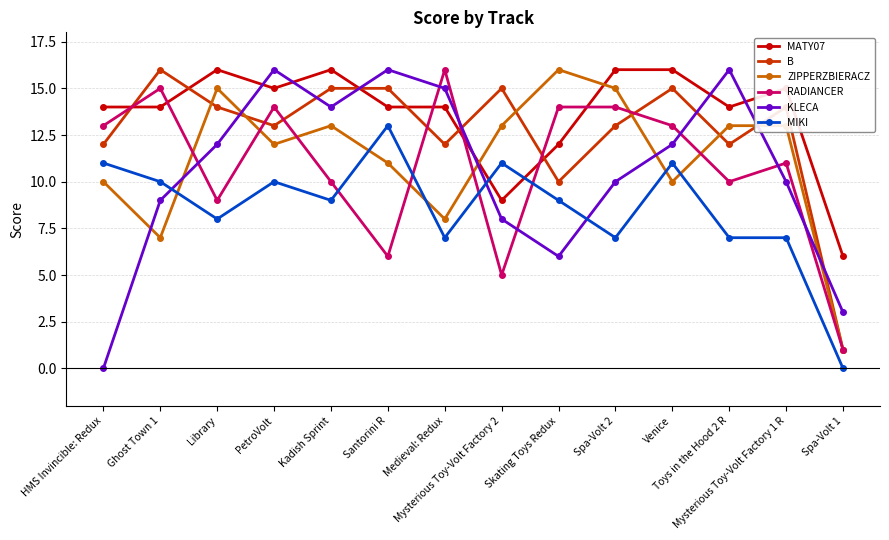

What is the total value across all series at HMS Invincible: Redux?

60